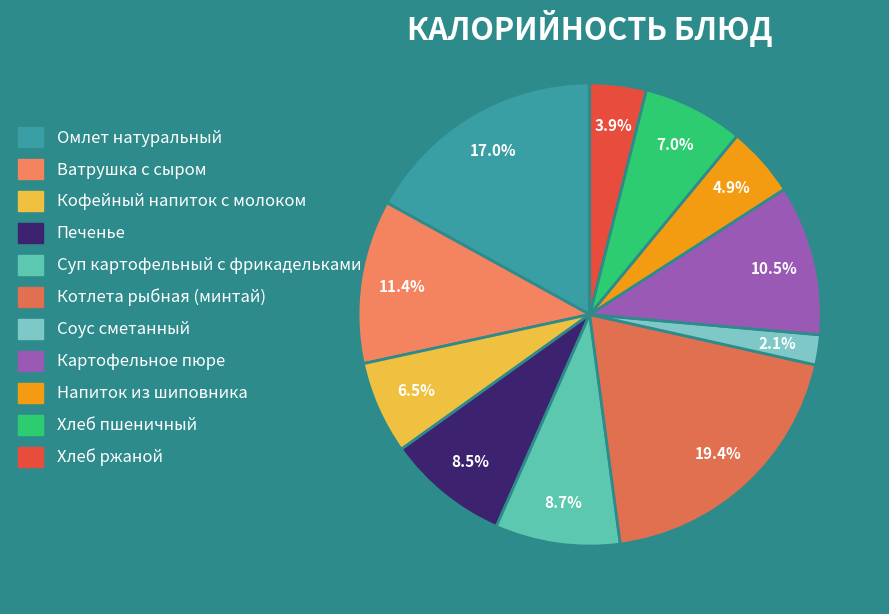

Does Котлета рыбная (минтай) represent more than half of the total?

No